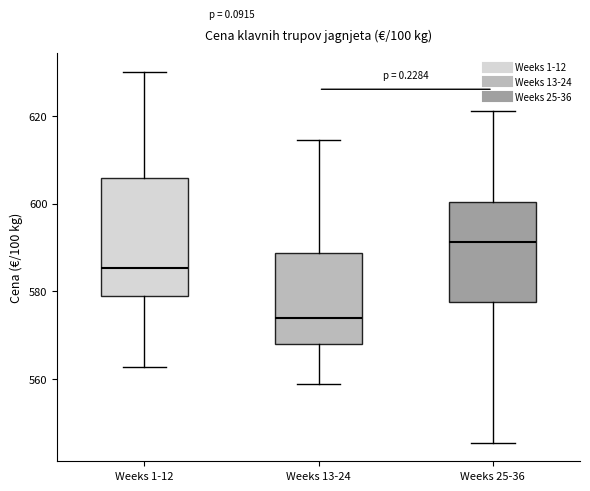

Which box's median line is the lowest?

Weeks 13-24